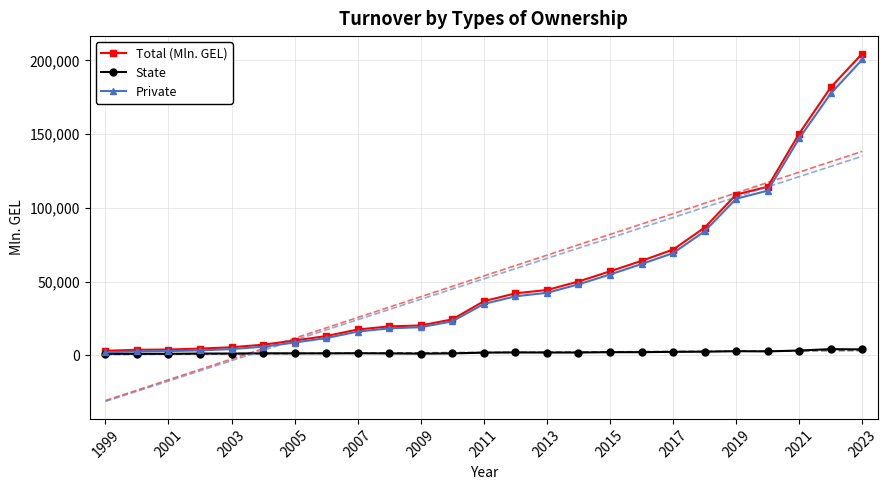

What is the approximate value of State at 2013?

1910.6